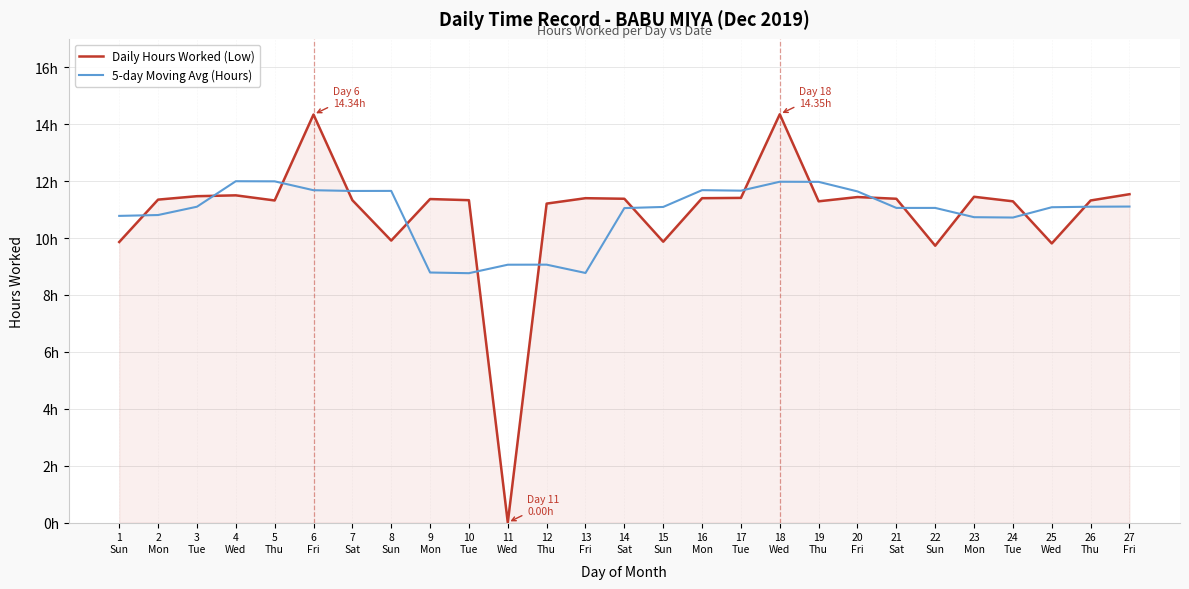

At which category is the sum across all series the highest?

18
Wed